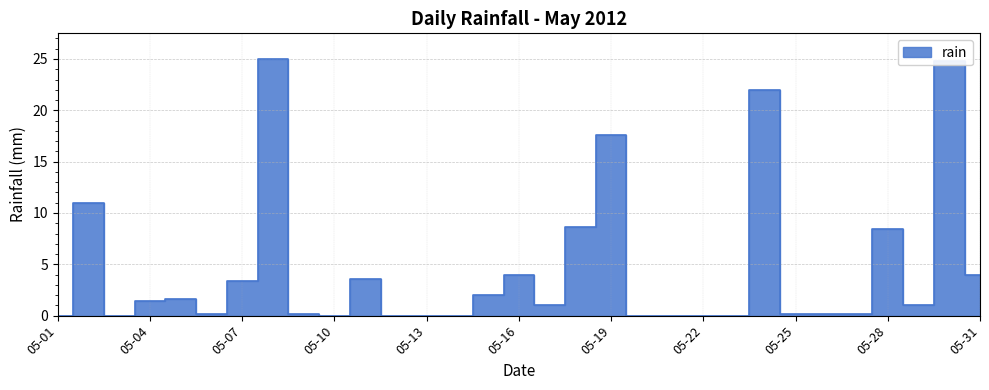

How many distinct data groups are displayed?

1